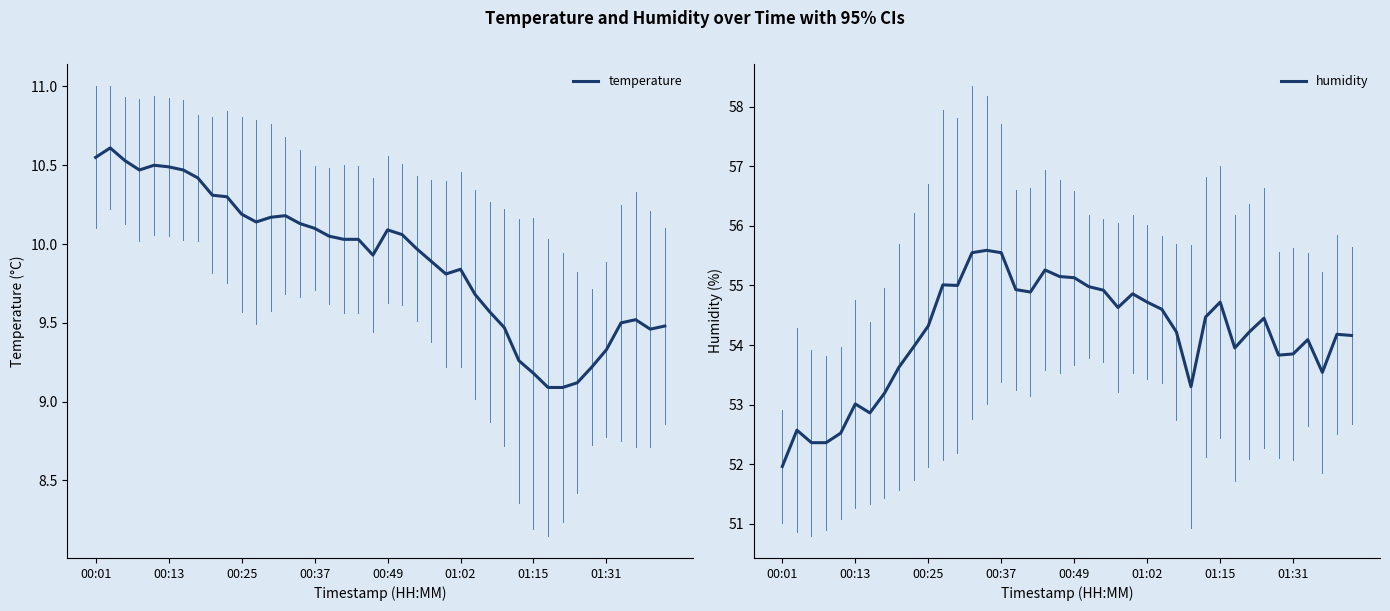

At which label does humidity reach its minimum?

00:01